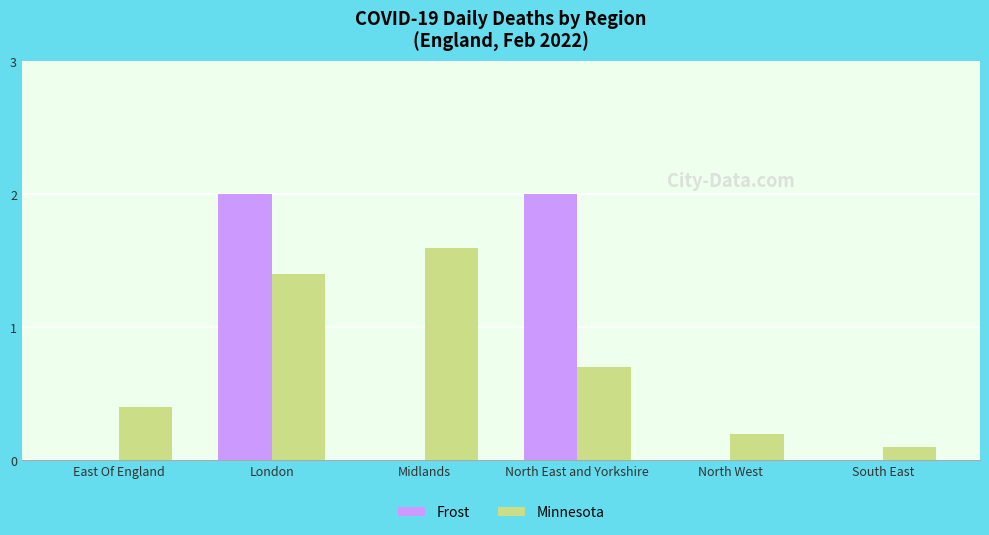

Are the bars grouped side by side (vs. stacked)?

Yes